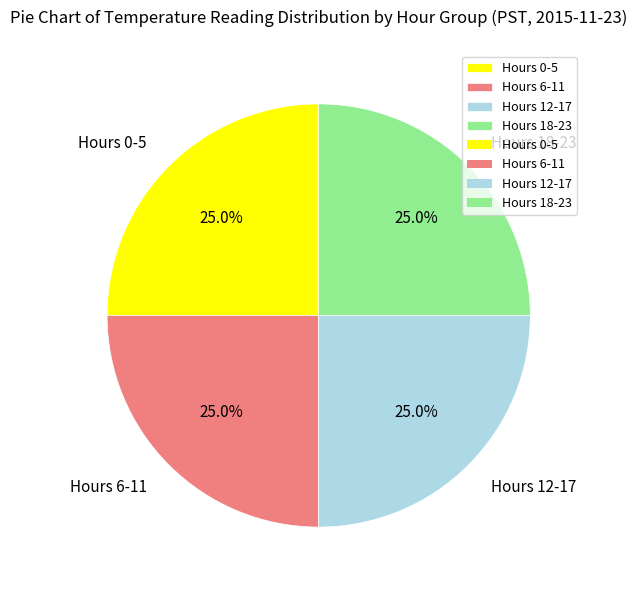

Approximately how many times larger is the value at Hours 6-11 compared to Hours 0-5?

1.0